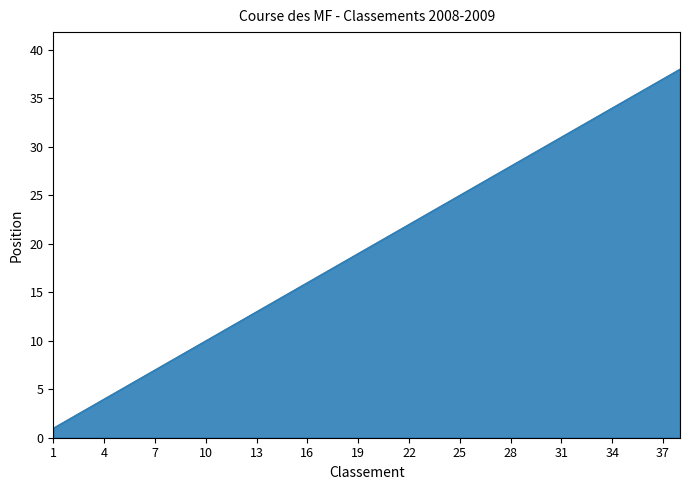

What is the difference between the maximum and minimum values?

37